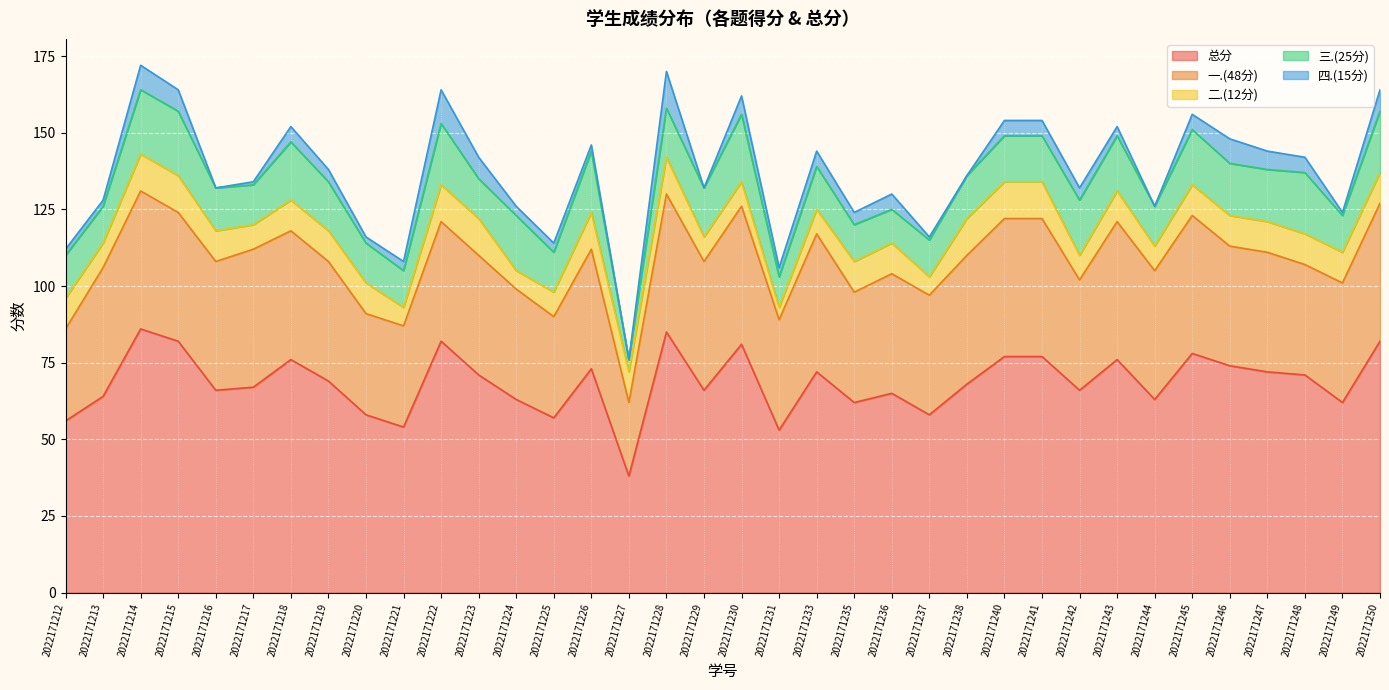

At which label does 一.(48分) reach its minimum?

2022171227